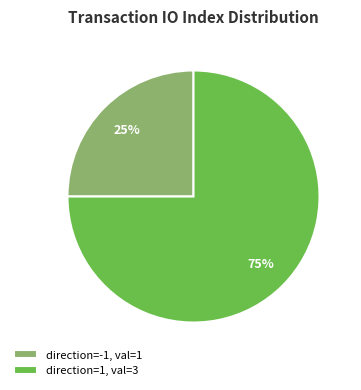

Combined, do direction=-1, val=1 and direction=1, val=3 account for over 50%?

Yes